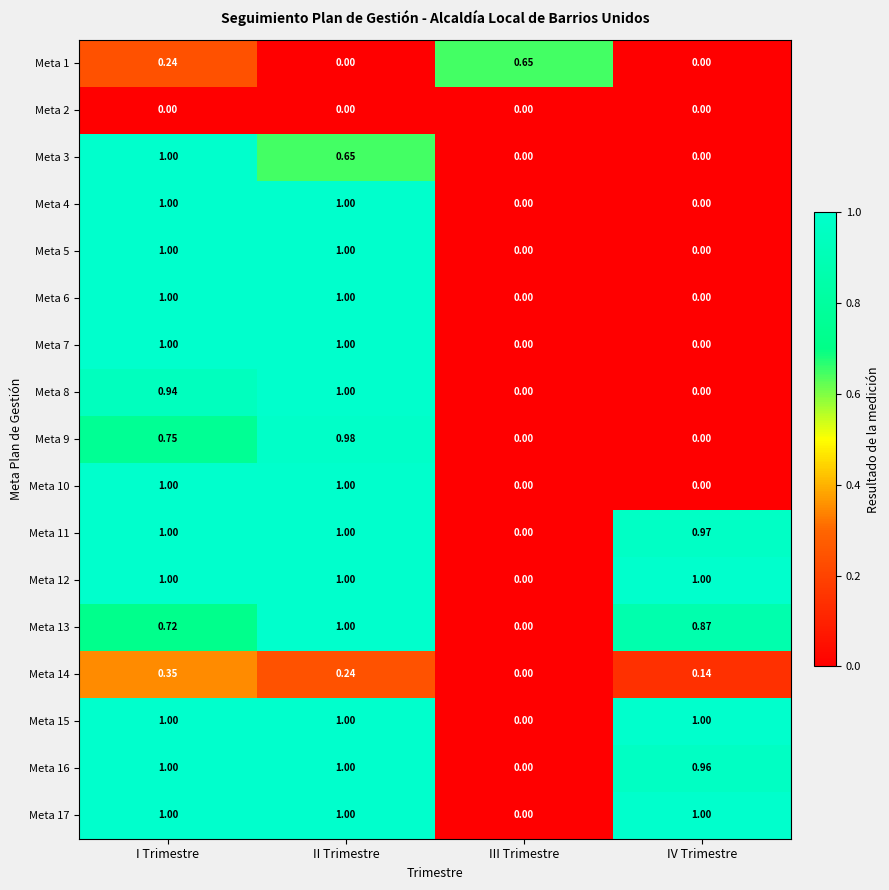

Where is Meta 17 nearest to the value 0?

III Trimestre